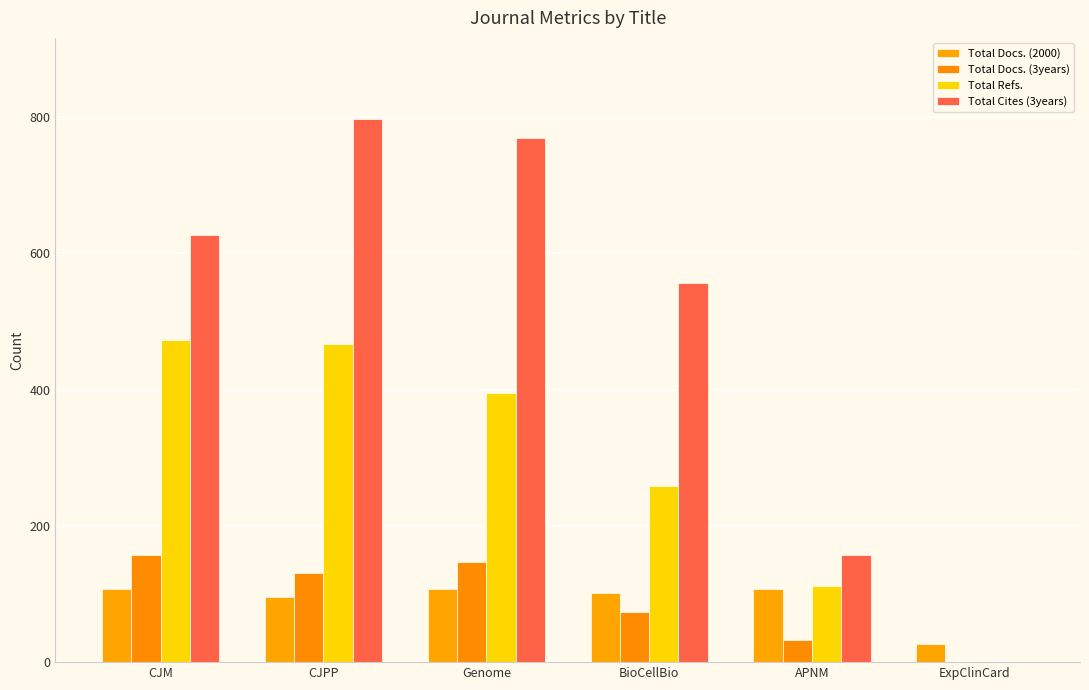

Which series has the largest total across all categories?

Total Cites (3years)